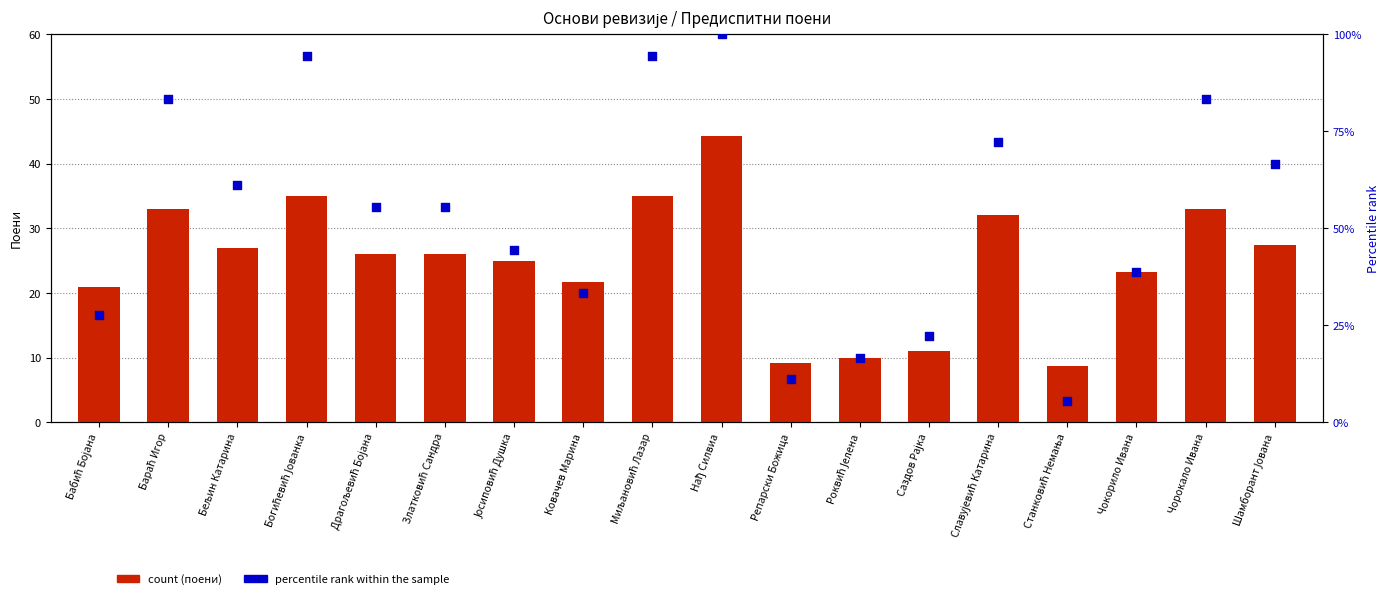

Which series has the largest total across all categories?

Percentile rank within sample